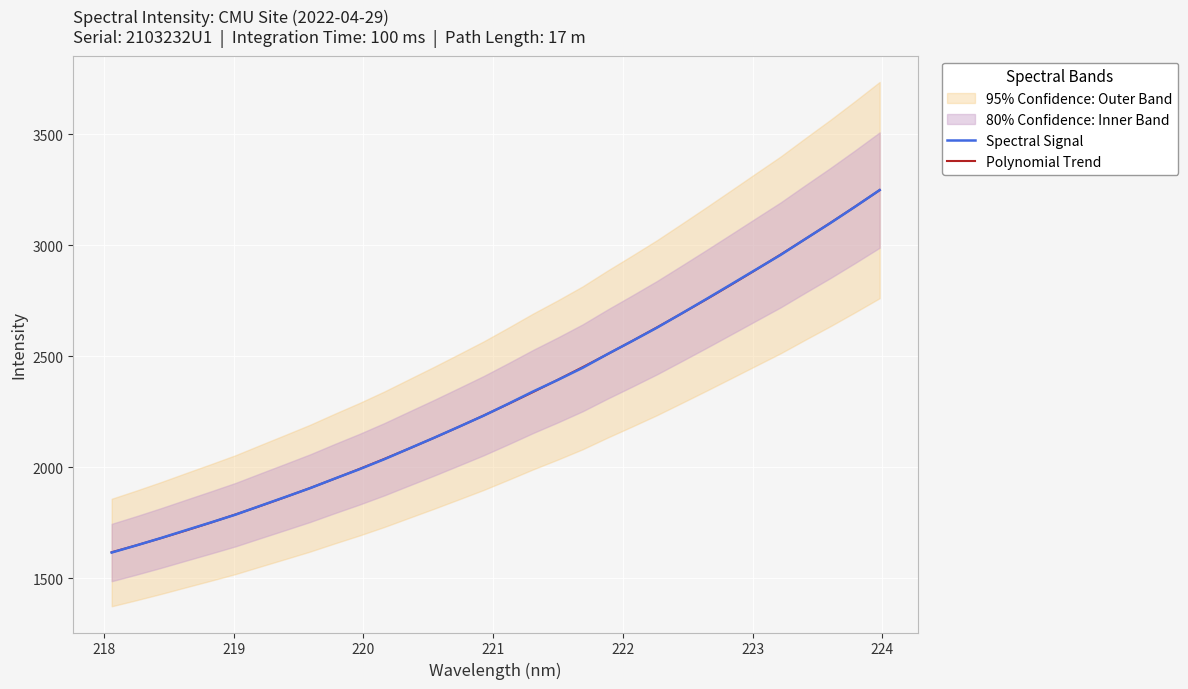

What is the minimum value for Spectral Signal?

1615.2